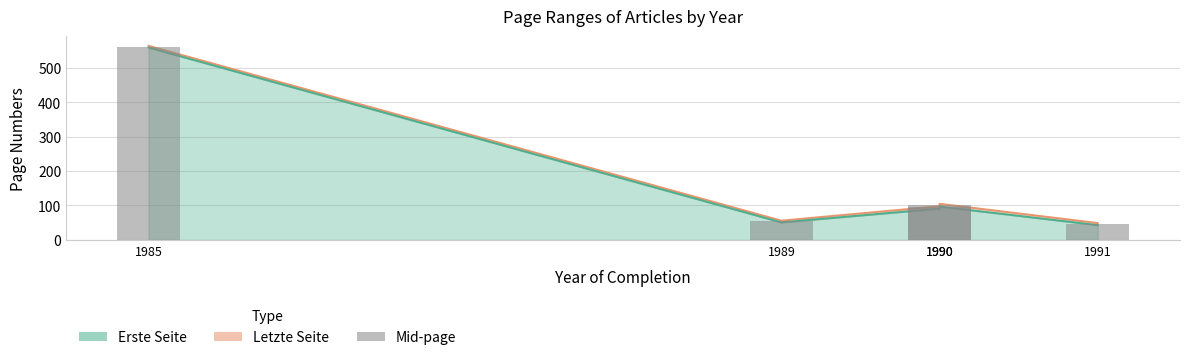

Read the value at 1990.

94.5